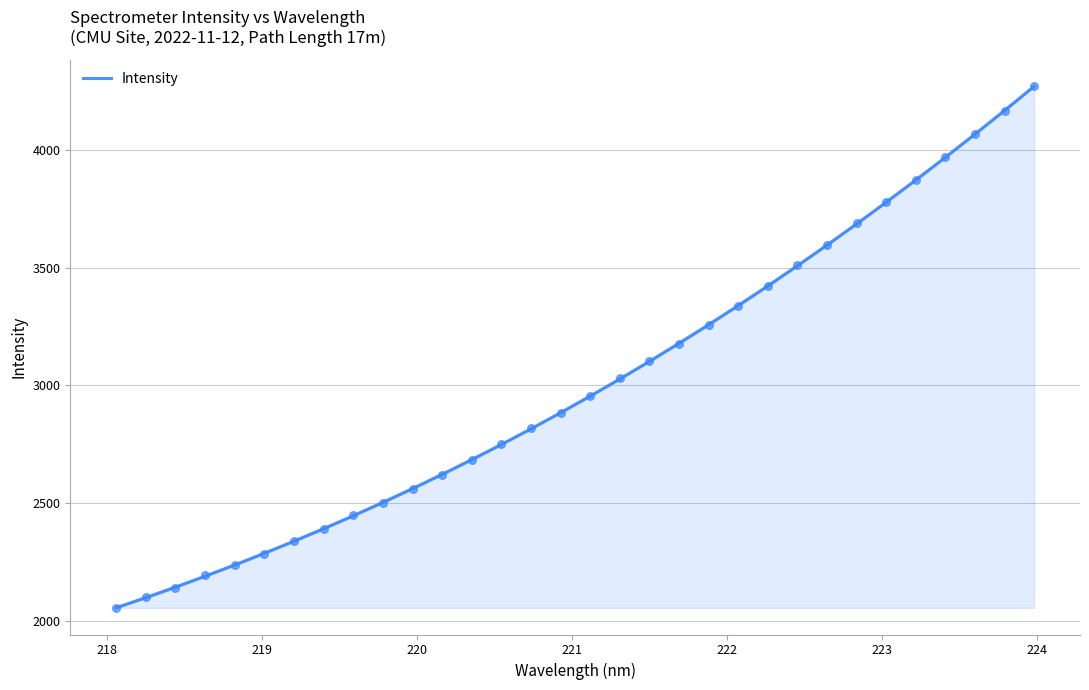

What is the highest value of the Intensity series?

4269.7